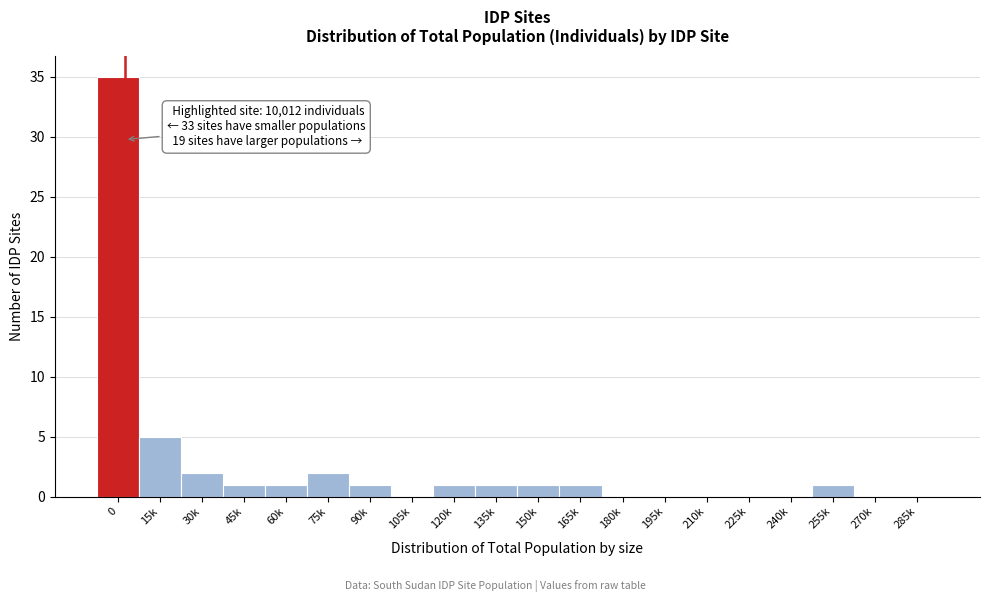

Reading left to right, transcribe all the data shown in this chart.

0=35	15k=5	30k=2	45k=1	60k=1	75k=2	90k=1	105k=0	120k=1	135k=1	150k=1	165k=1	180k=0	195k=0	210k=0	225k=0	240k=0	255k=1	270k=0	285k=0